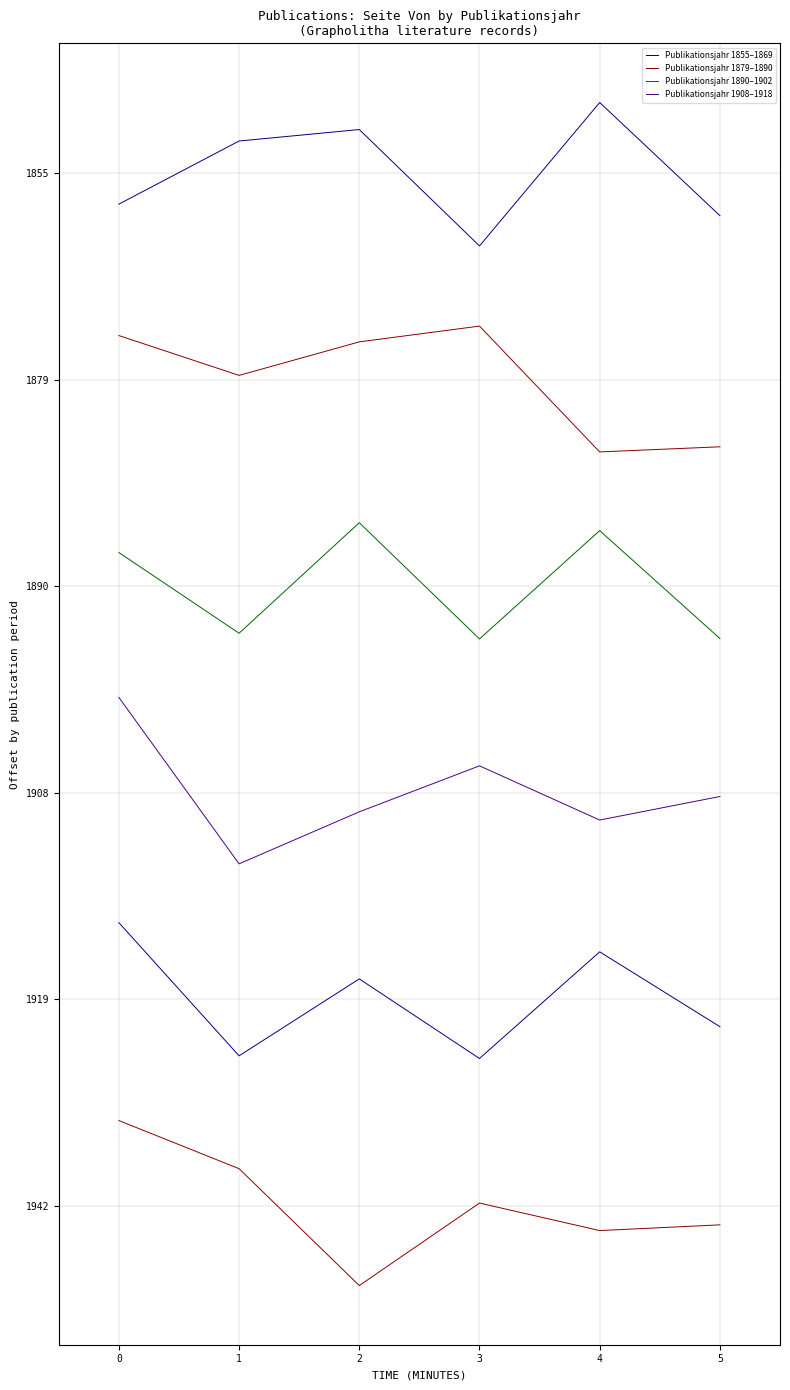

Is it true that Publikationsjahr 1919–1940 equals -435.6 at 0?

True